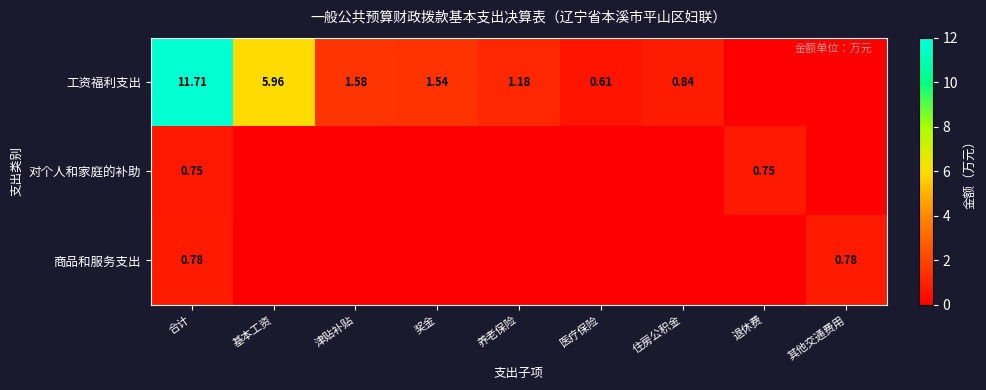

Which category has the highest value across all series?

合计